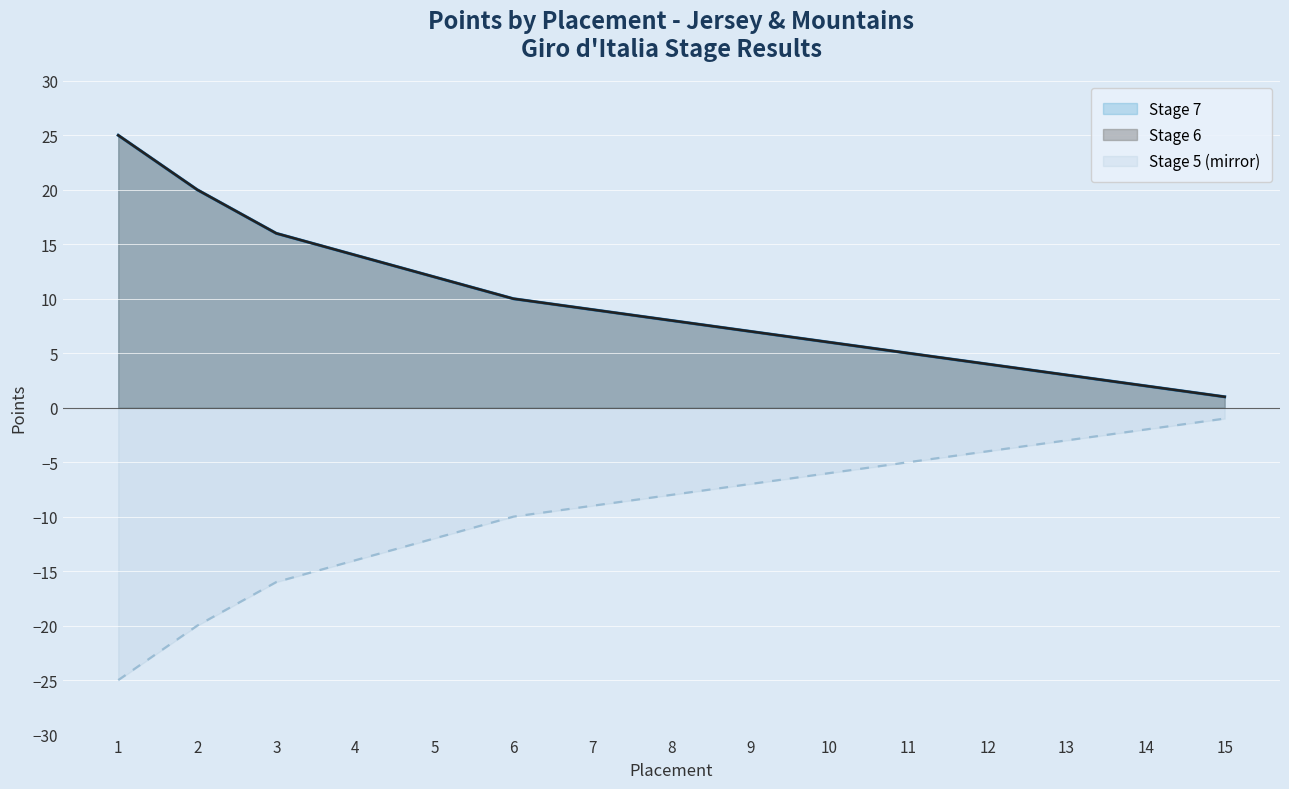

What value does the Stage 6 series have at 4?

14